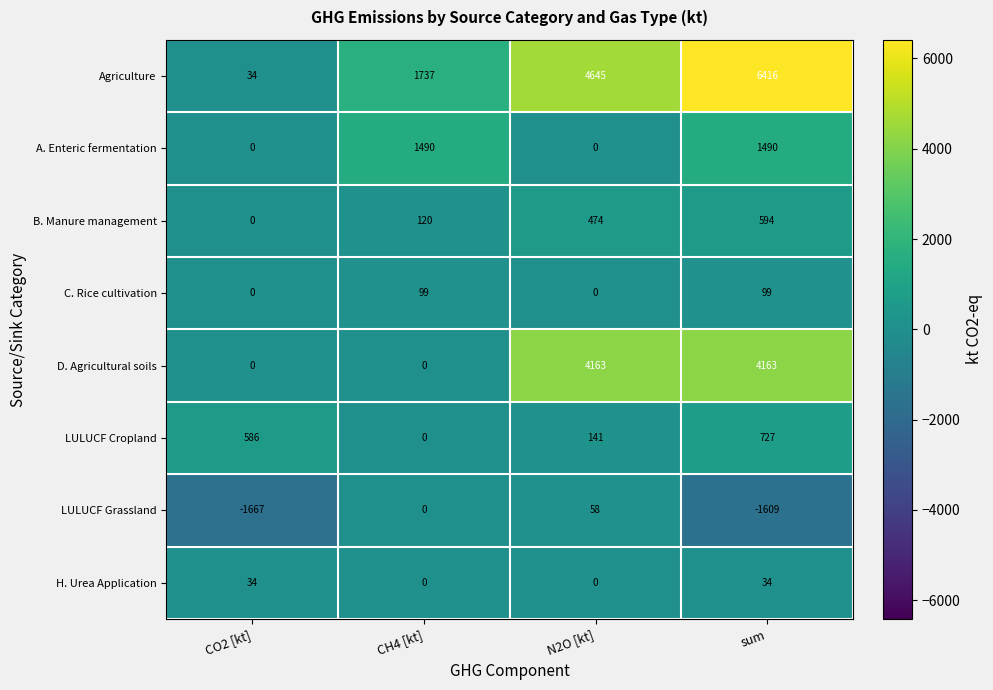

At how many categories does at least one series exceed 1274?

3